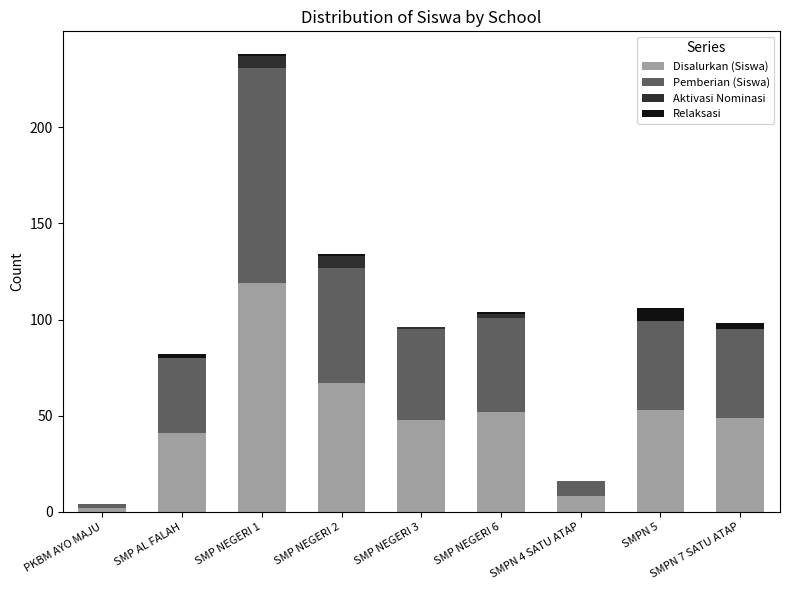

What is the sum of all Disalurkan (Siswa) values?

439